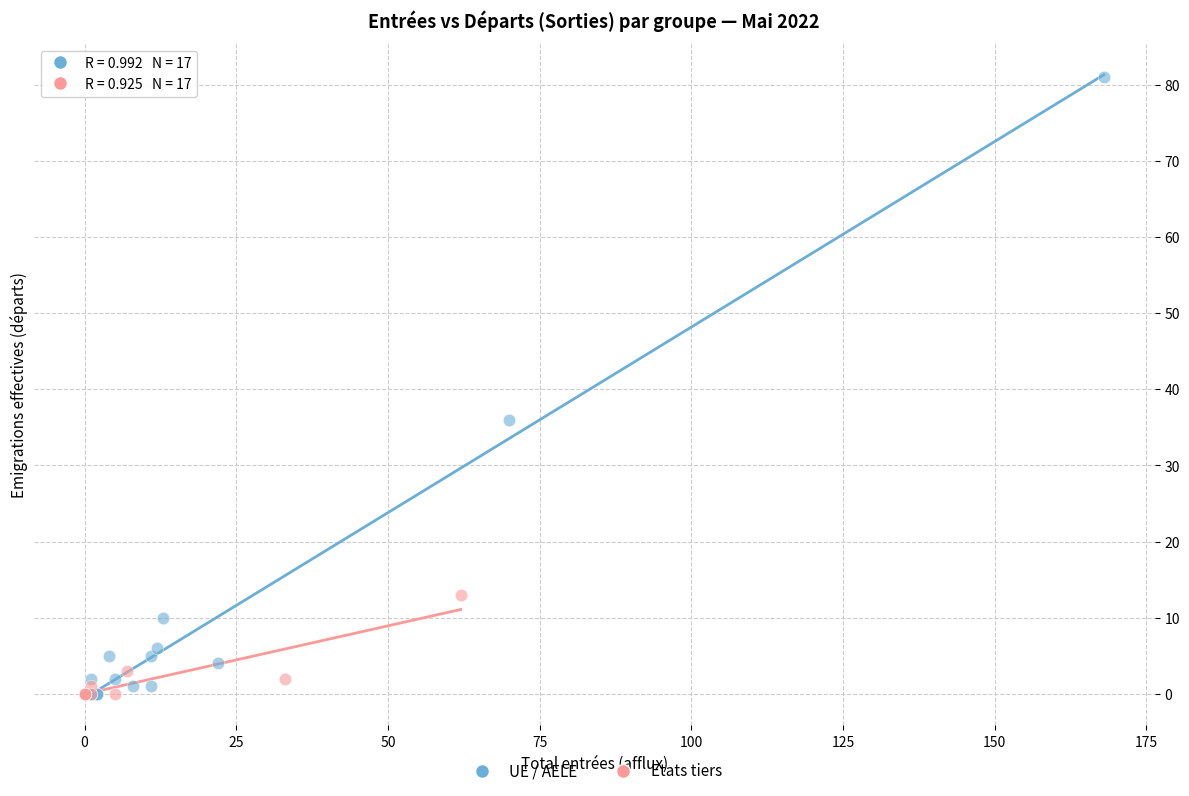

Which series contains the highest Y value?

UE / AELE